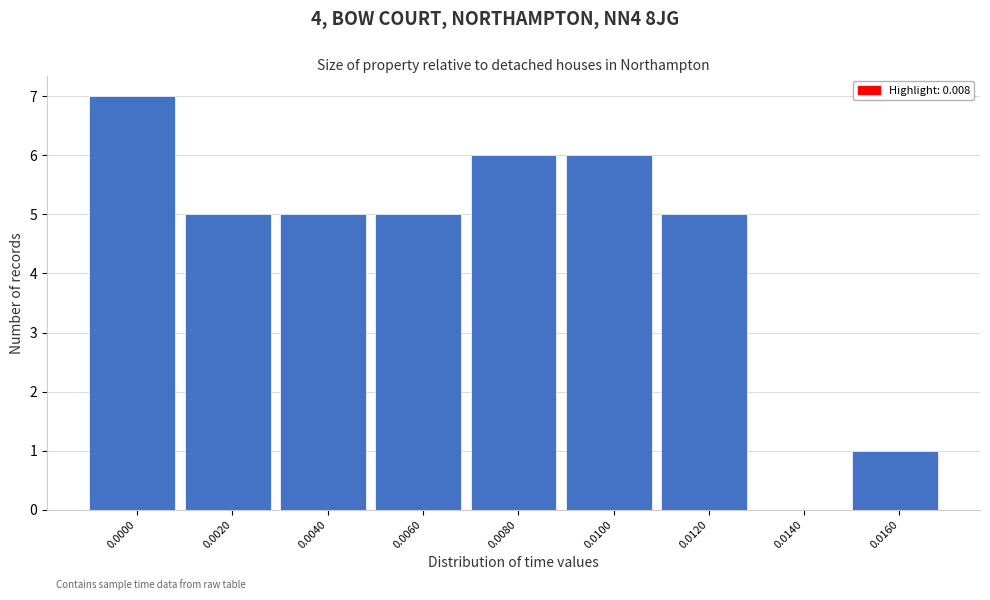

Reading right to left, list all the values displayed in this chart.

0.0160=1	0.0140=0	0.0120=5	0.0100=6	0.0080=6	0.0060=5	0.0040=5	0.0020=5	0.0000=7